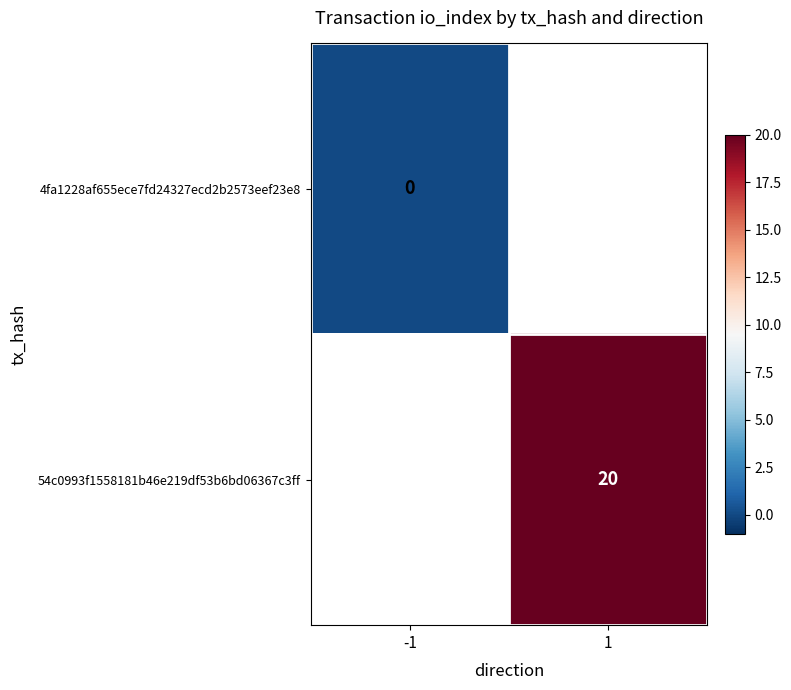

Which series has the largest range (max minus min)?

4fa1228af655ece7fd24327ecd2b2573eef23e8